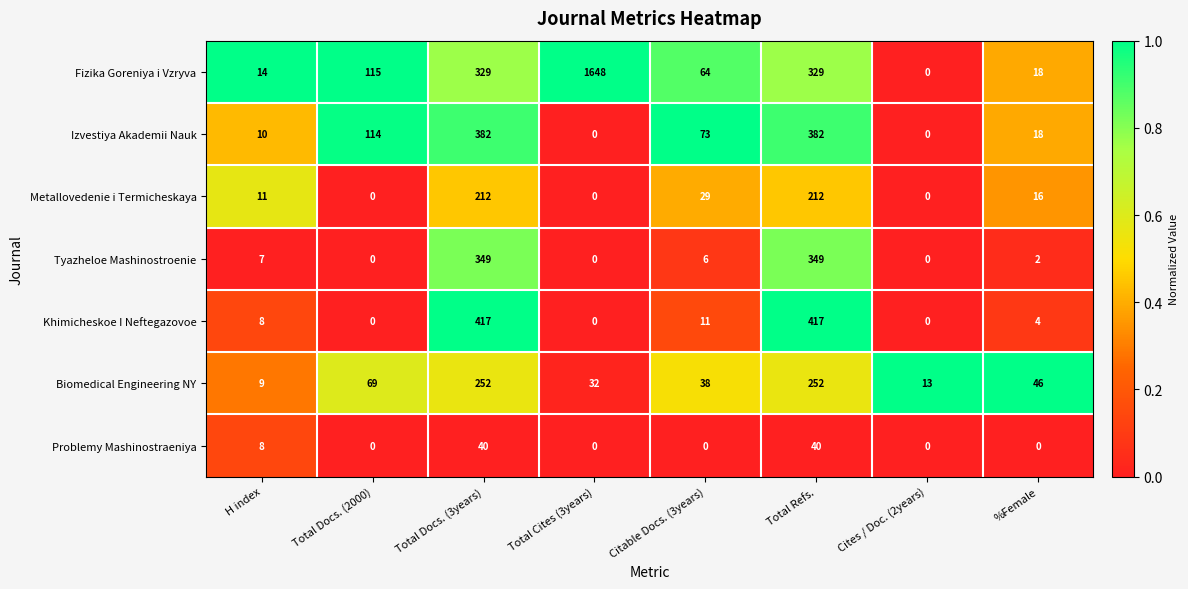

What is the maximum value for Problemy Mashinostraeniya?

40